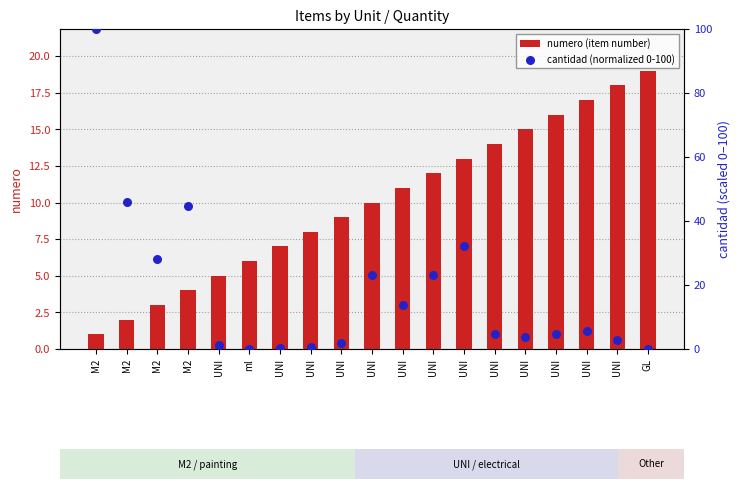

What is the total value across all series at GL?

19.0